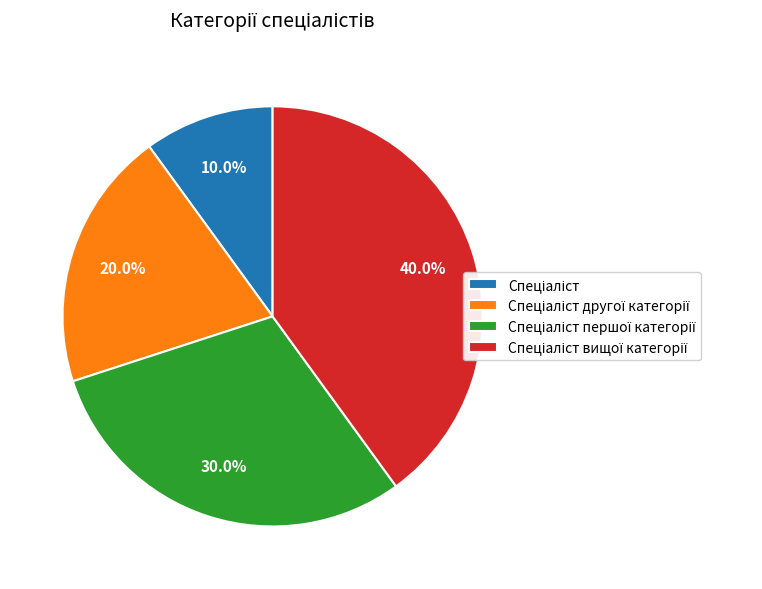

To the nearest percent, what is the difference between the largest and smallest slice percentages?

30%